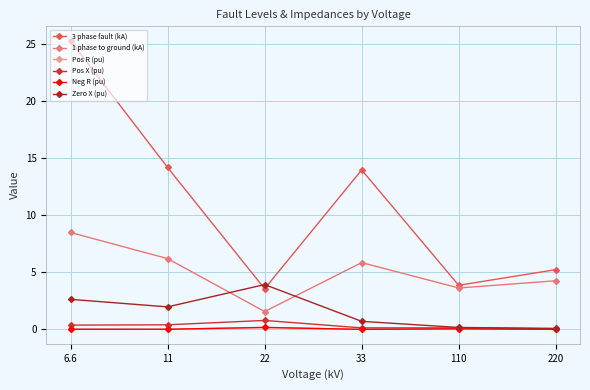

The 1 phase to ground (kA) series shows 5.9 at 33. True or false?

True